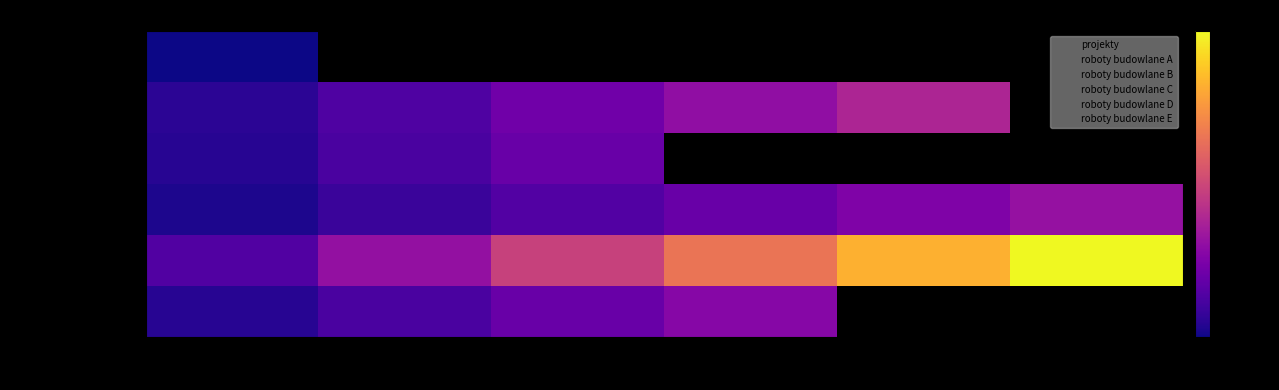

Is it true that roboty budowlane D equals -80.4 at C?

True